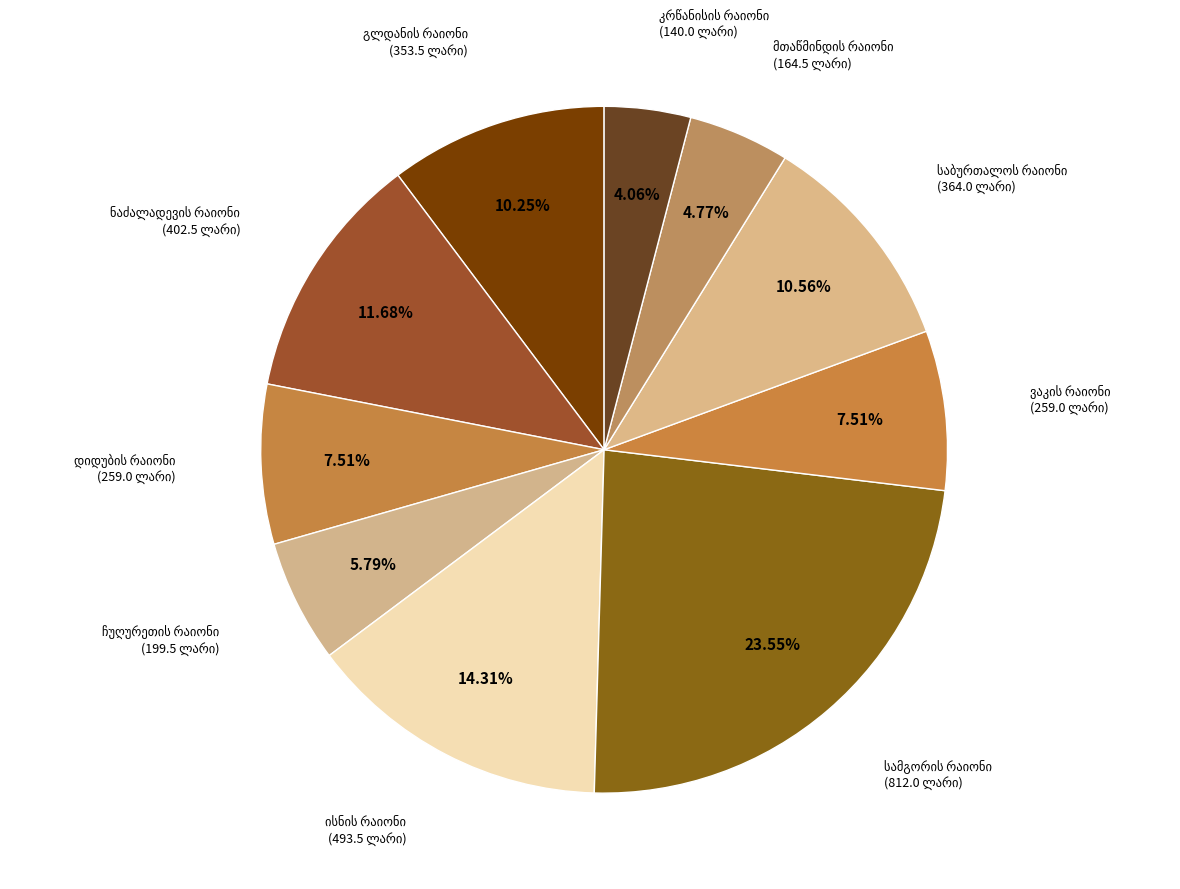

Is there any slice that represents more than half of the pie?

No